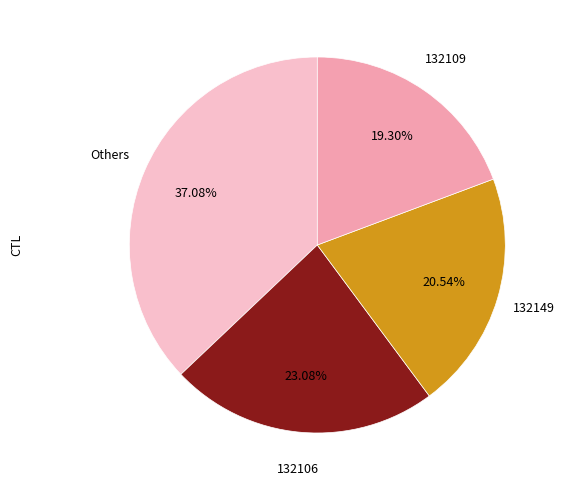

Is there any slice that represents more than half of the pie?

No